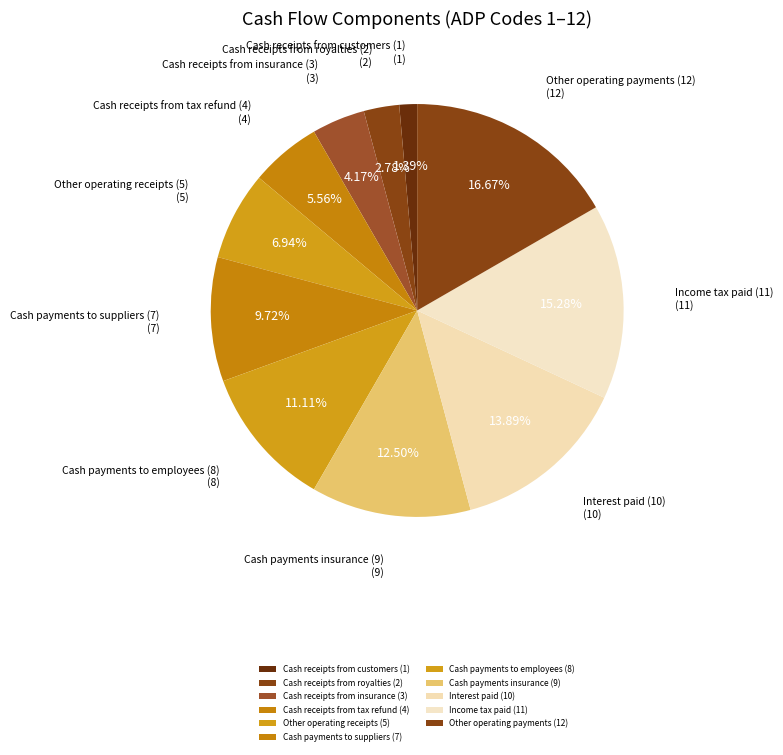

Is the sum of Other operating receipts (5) and Cash receipts from tax refund (4) greater than half?

No